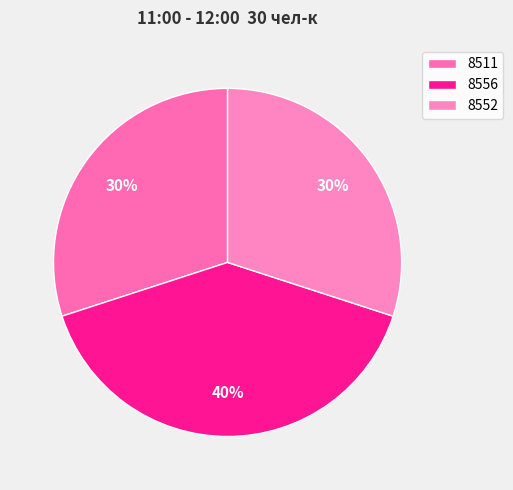

To the nearest percent, what is the difference between the largest and smallest slice percentages?

10%